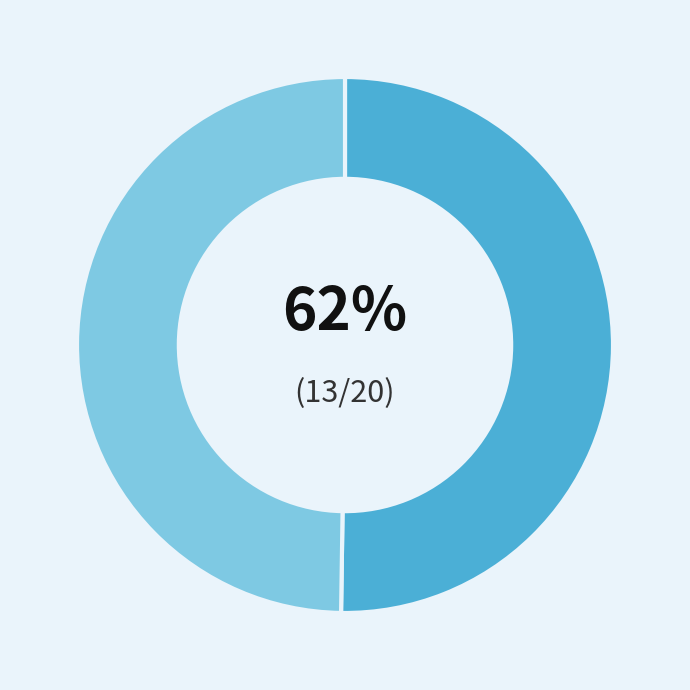

Is 16.08.2018 the majority of the pie?

No